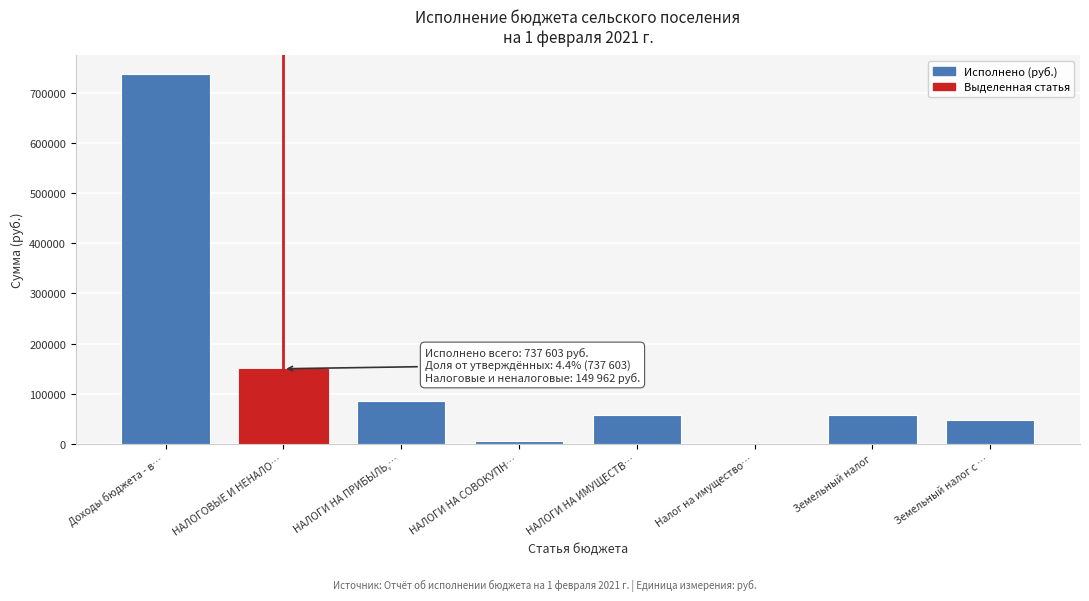

At which label is the value closest to 369129?

НАЛОГОВЫЕ И НЕНАЛО…